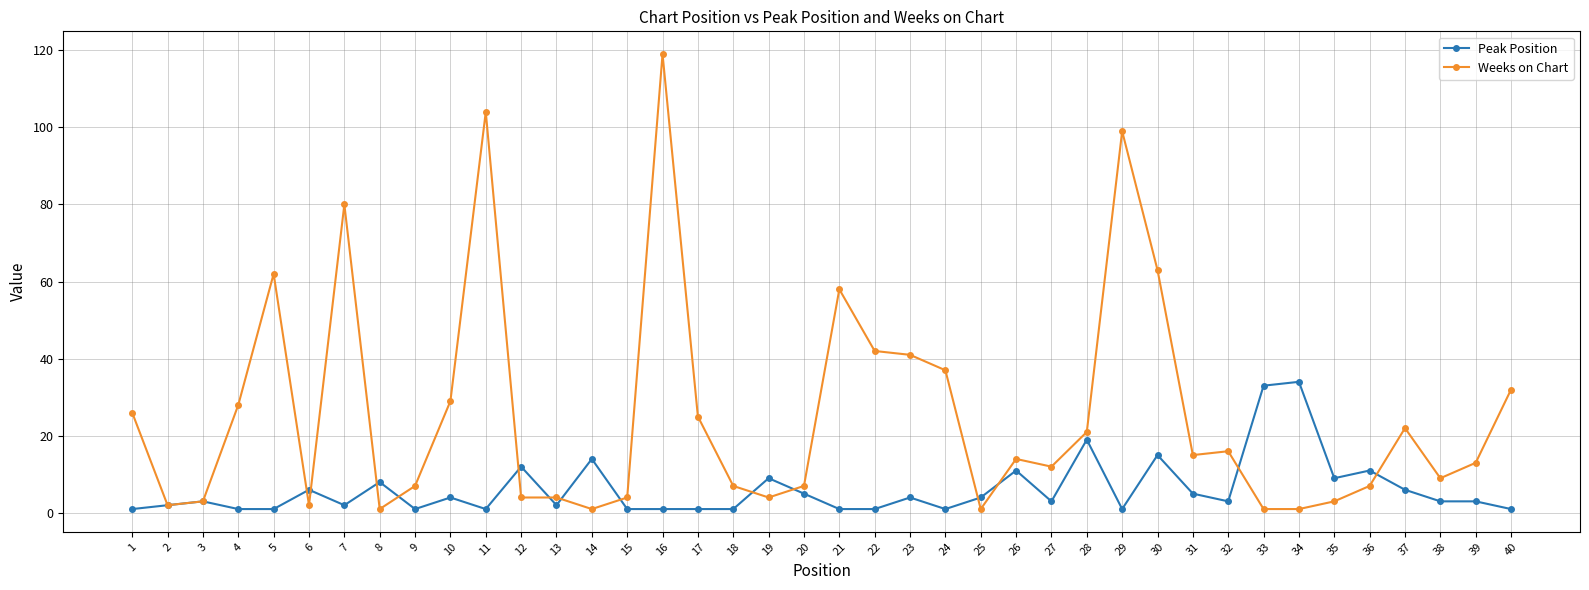

Where does the Weeks on Chart series first go above 14?

1